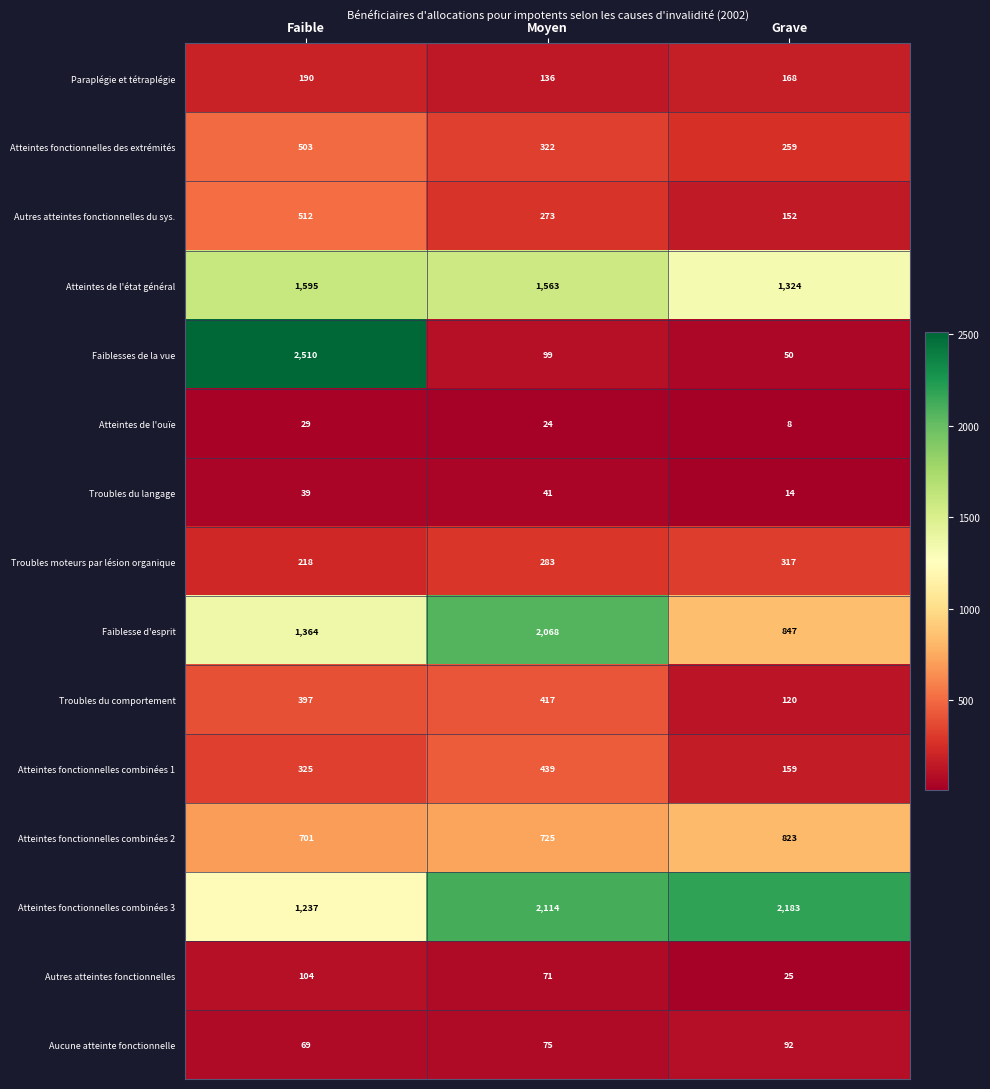

The value of Atteintes fonctionnelles combinées 1 at Moyen is 188. True or false?

False